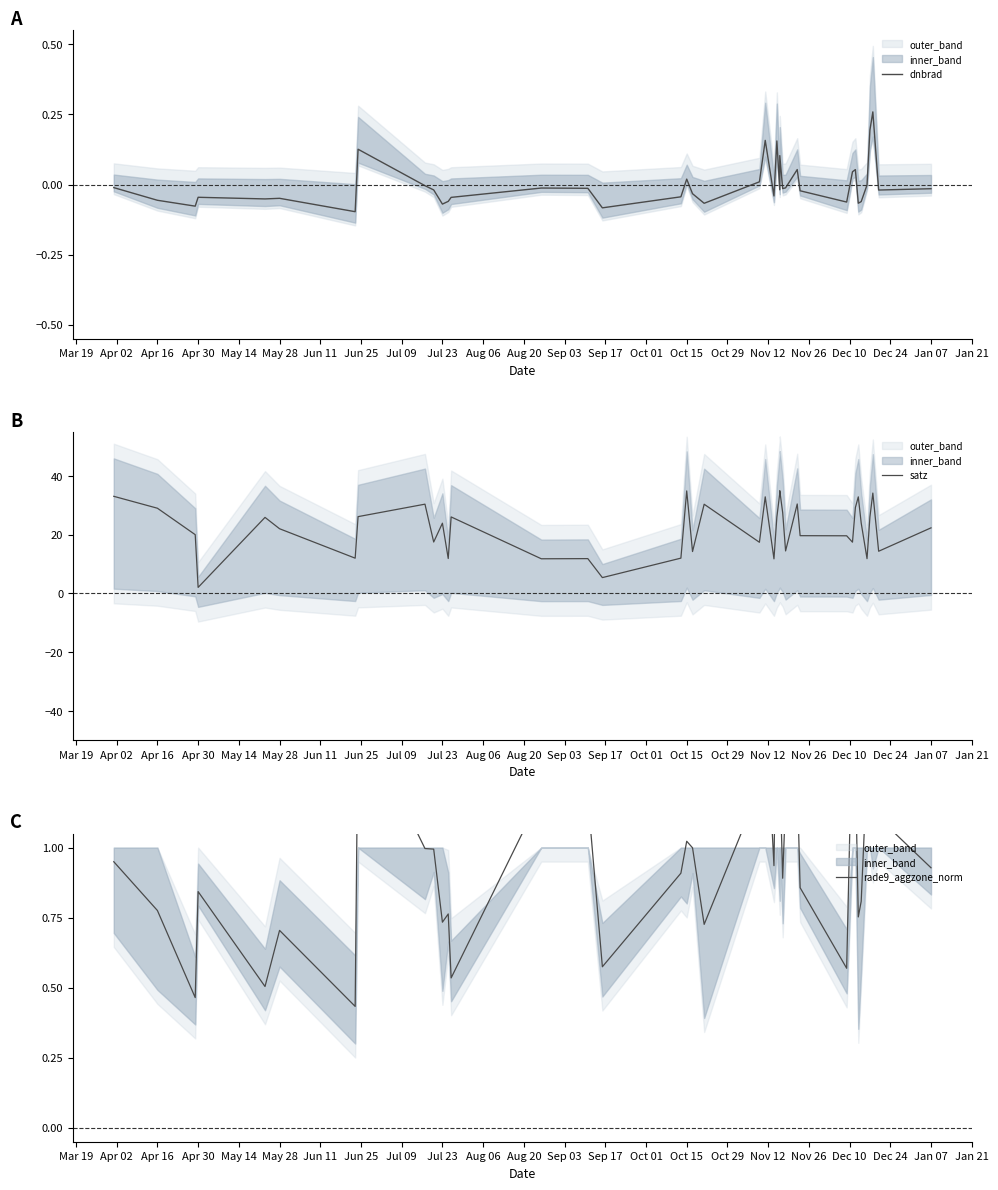

What is the difference between the maximum and minimum values in the satz series?

33.0